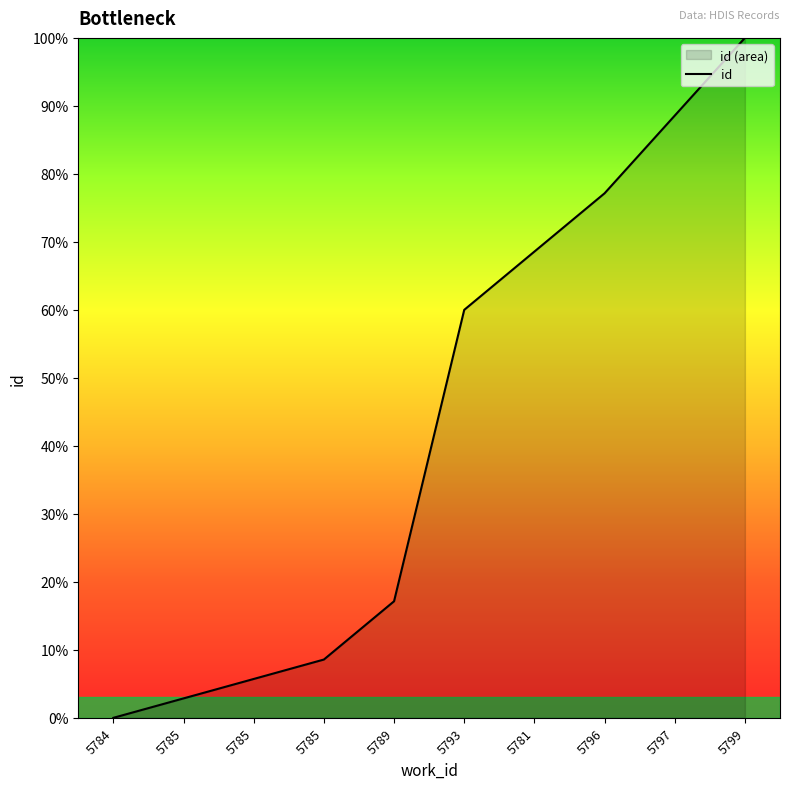

What is the difference between the values at 5785 and 5781?

62.9